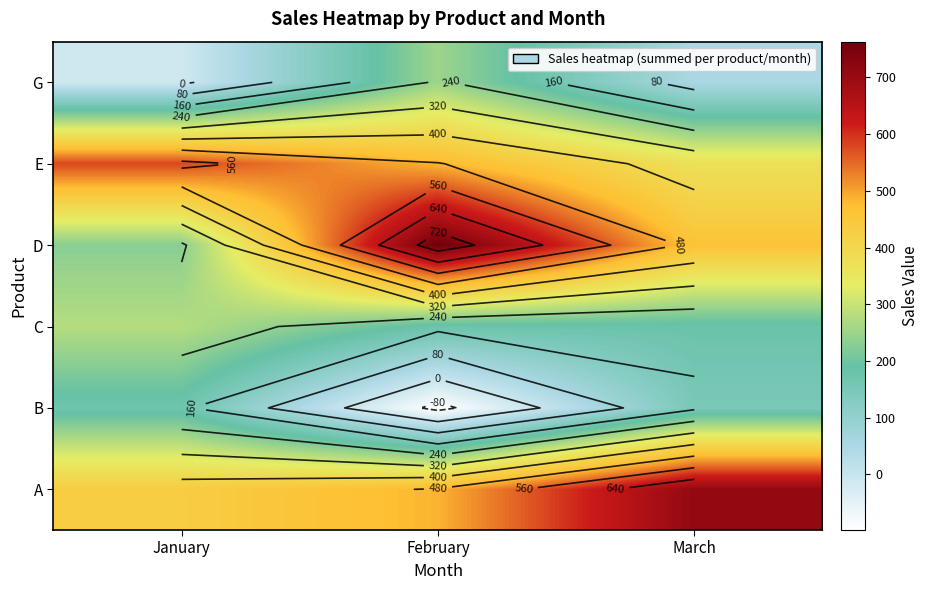

At which label is A closest to 570?

February